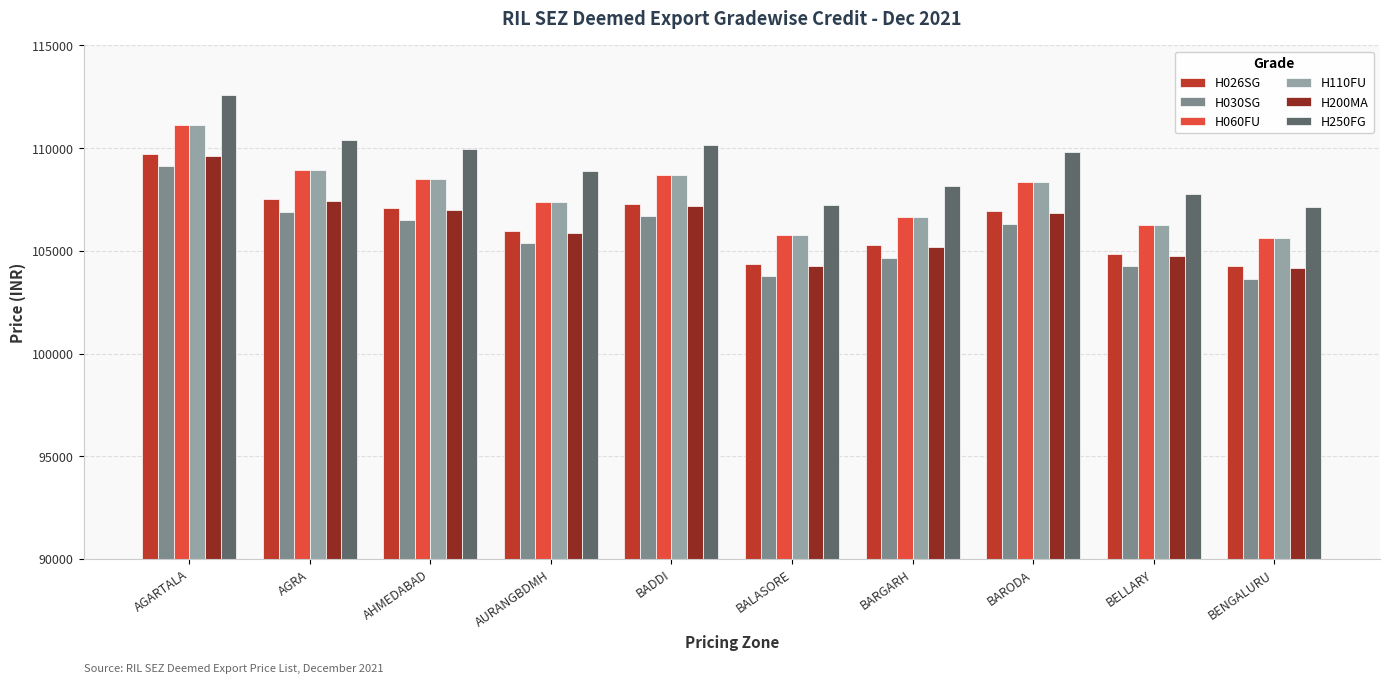

At which category does the chart reach its peak across all series?

AGARTALA